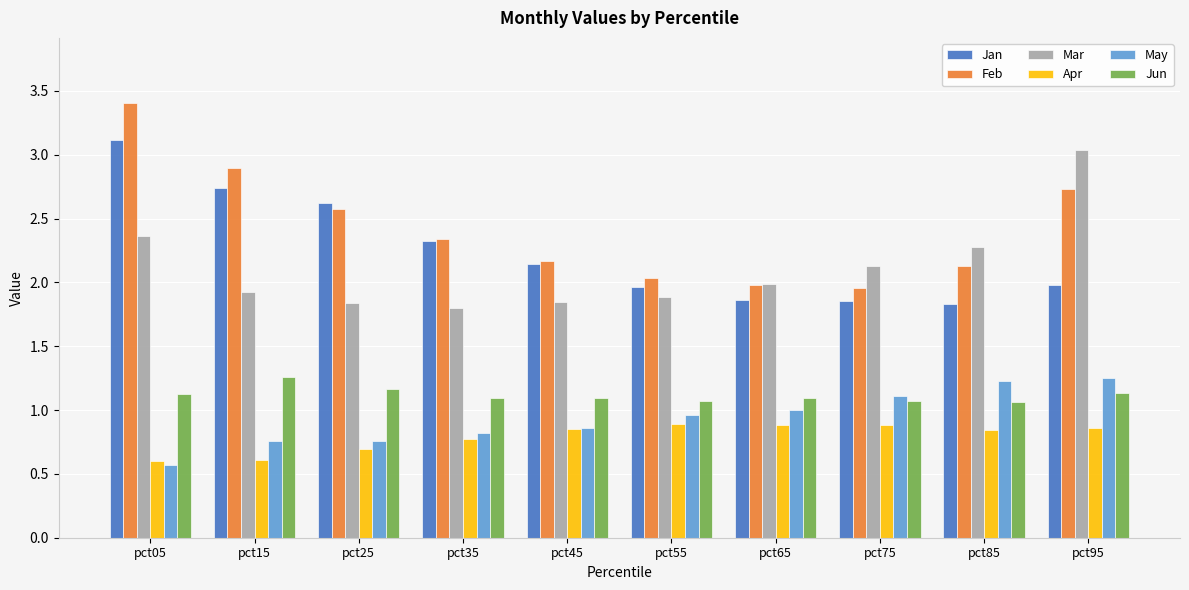

Is it true that Jan equals 2.1 at pct45?

True